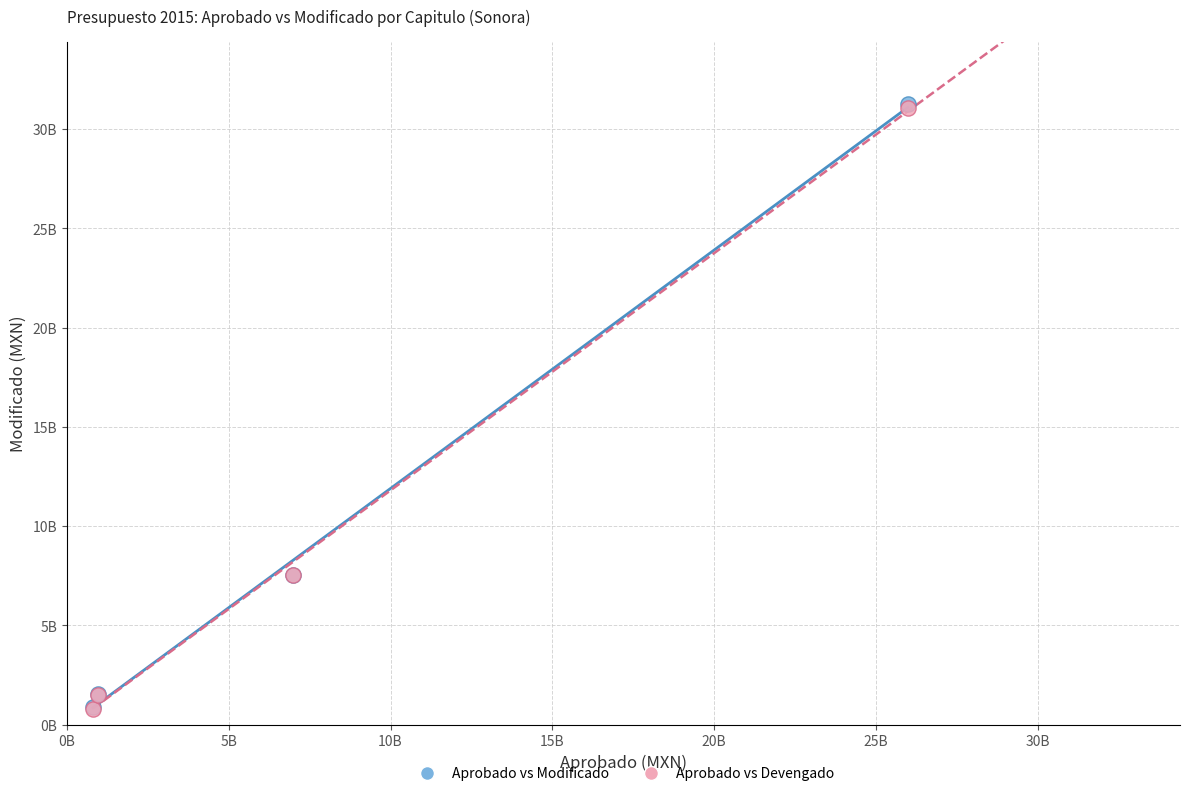

What are all the series names shown in the legend?

Aprobado vs Modificado, Aprobado vs Devengado